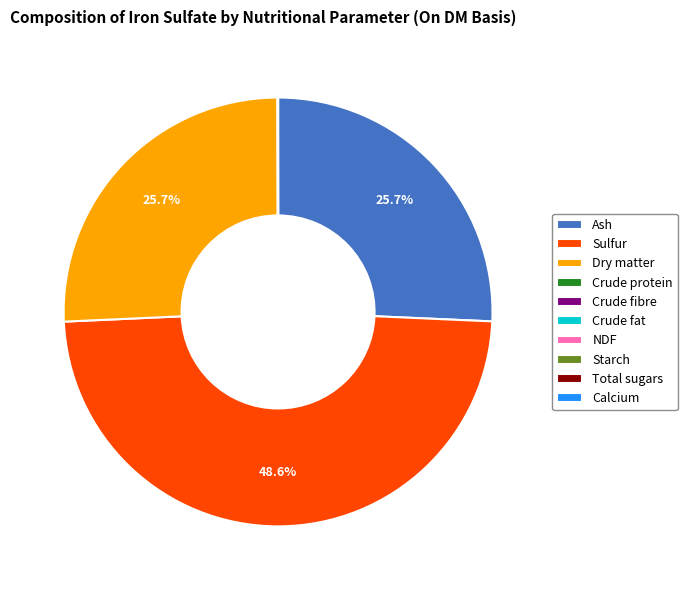

What portion of the pie excludes Sulfur?

51.4%